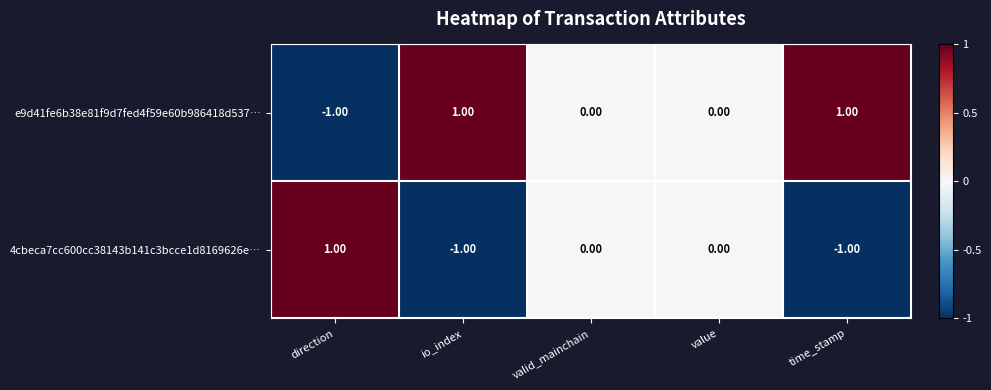

List the series in order of their overall mean, lowest first.

4cbeca7cc600cc38143b141c3bcce1d8169626e…, e9d41fe6b38e81f9d7fed4f59e60b986418d537…